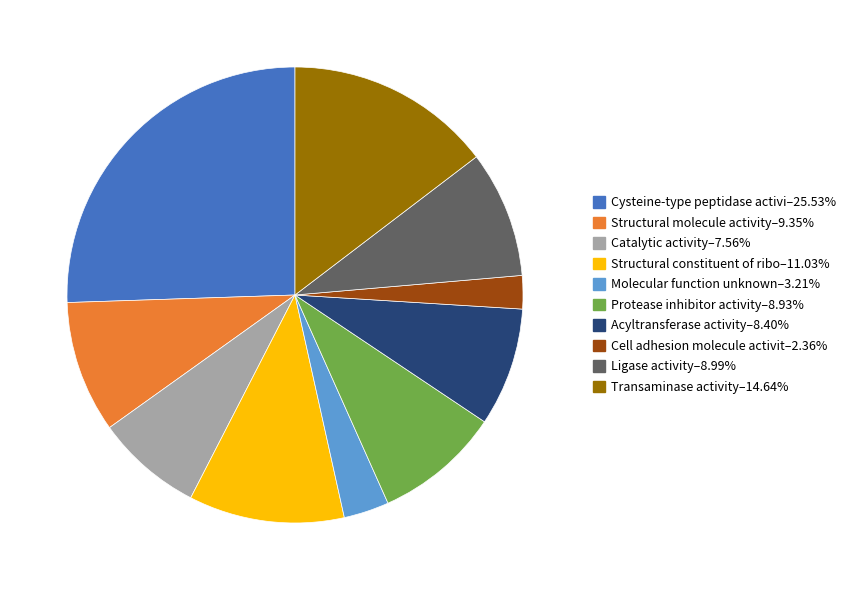

Does any single category account for the majority?

No